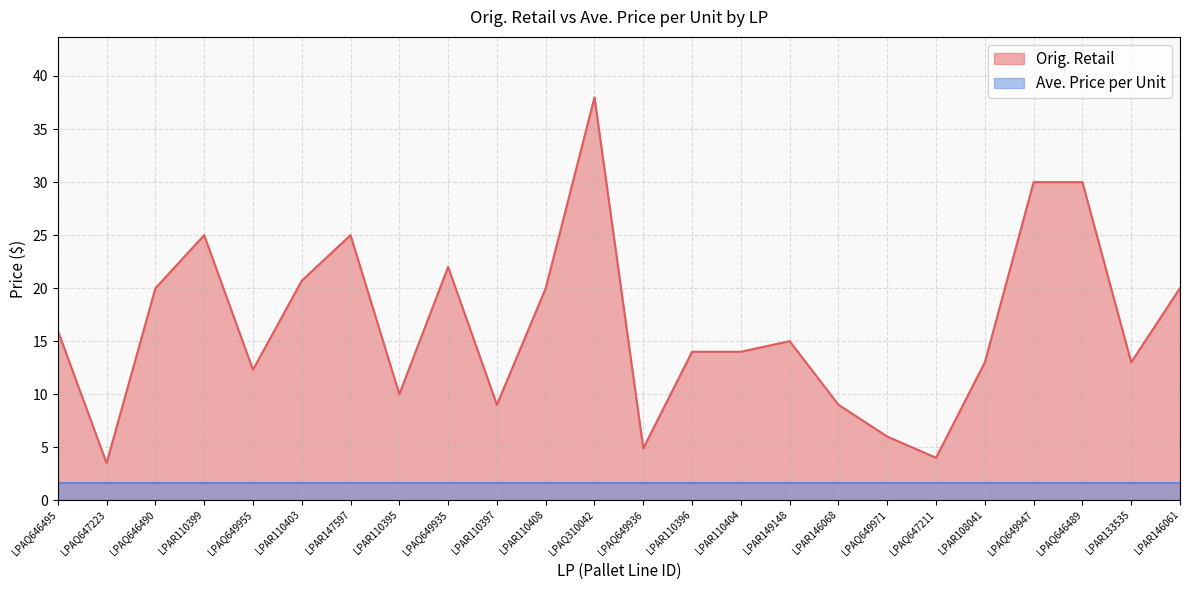

What is the difference between the second highest and minimum values?

26.5